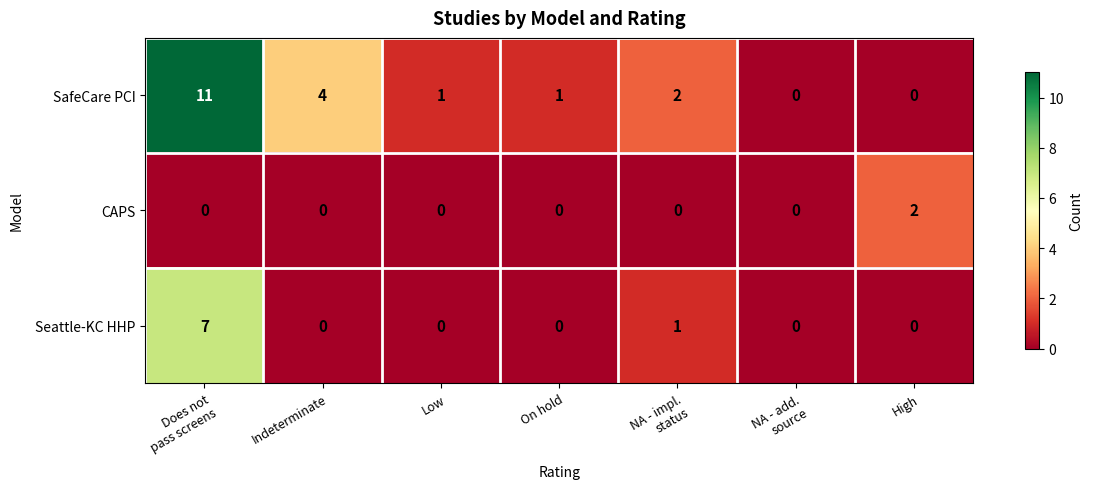

Which category has the highest value across all series?

Does not
pass screens